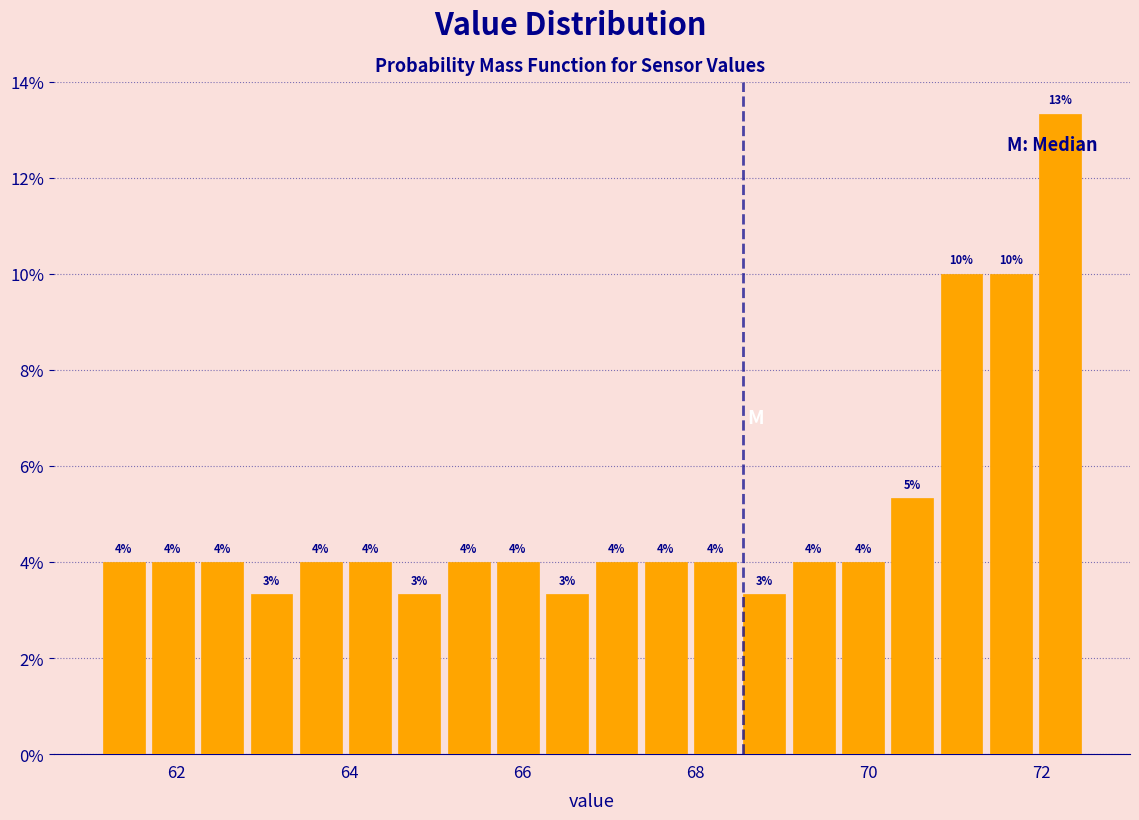

Read against the x-axis, roughly where is the centre of the tallest bar?

72.2